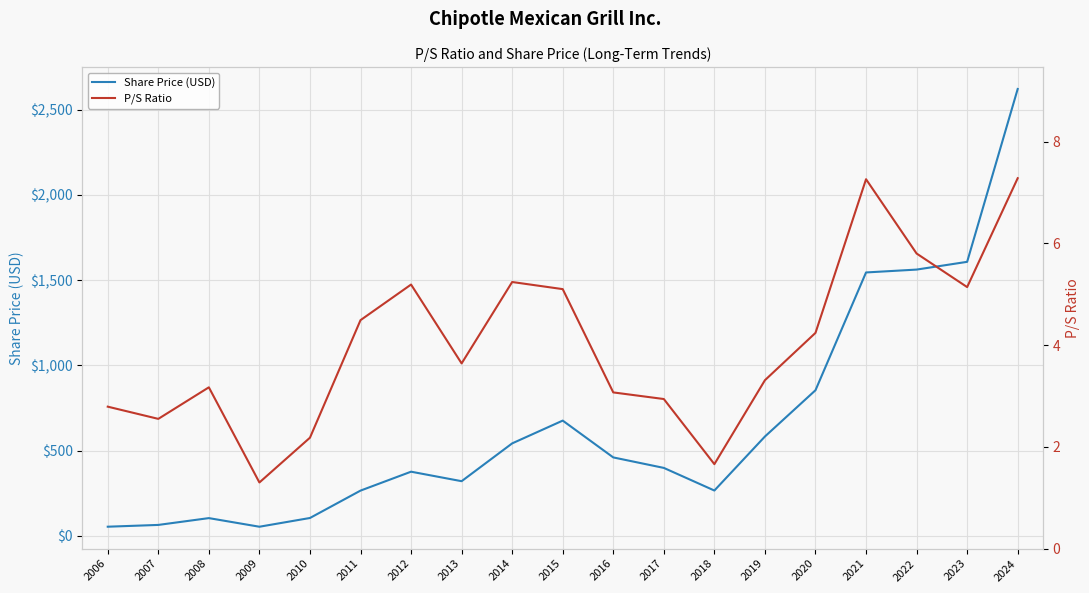

What is the minimum value shown in the chart?

1.3